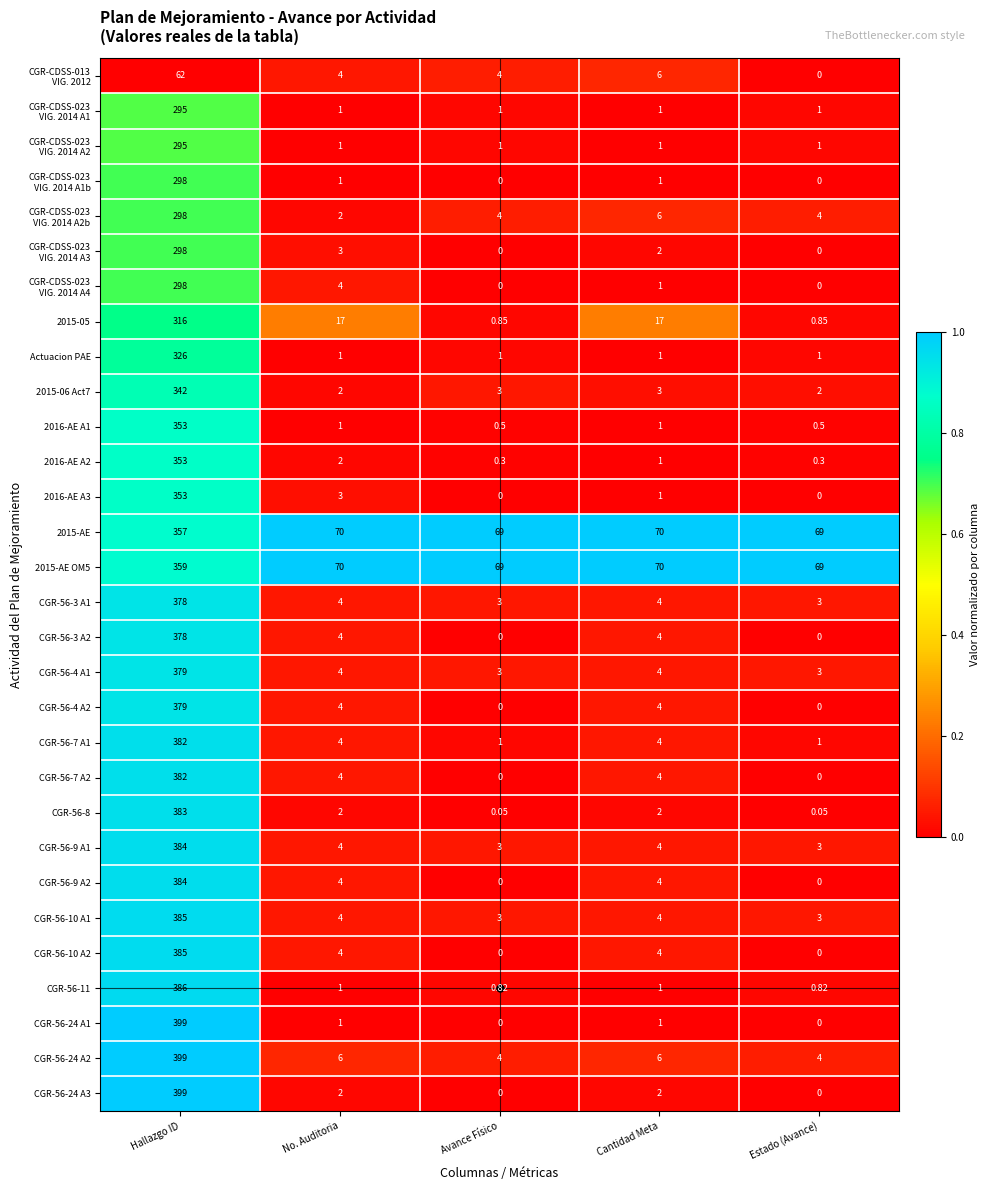

Where does the CGR-56-3 A1 series first go above 4?

Hallazgo ID